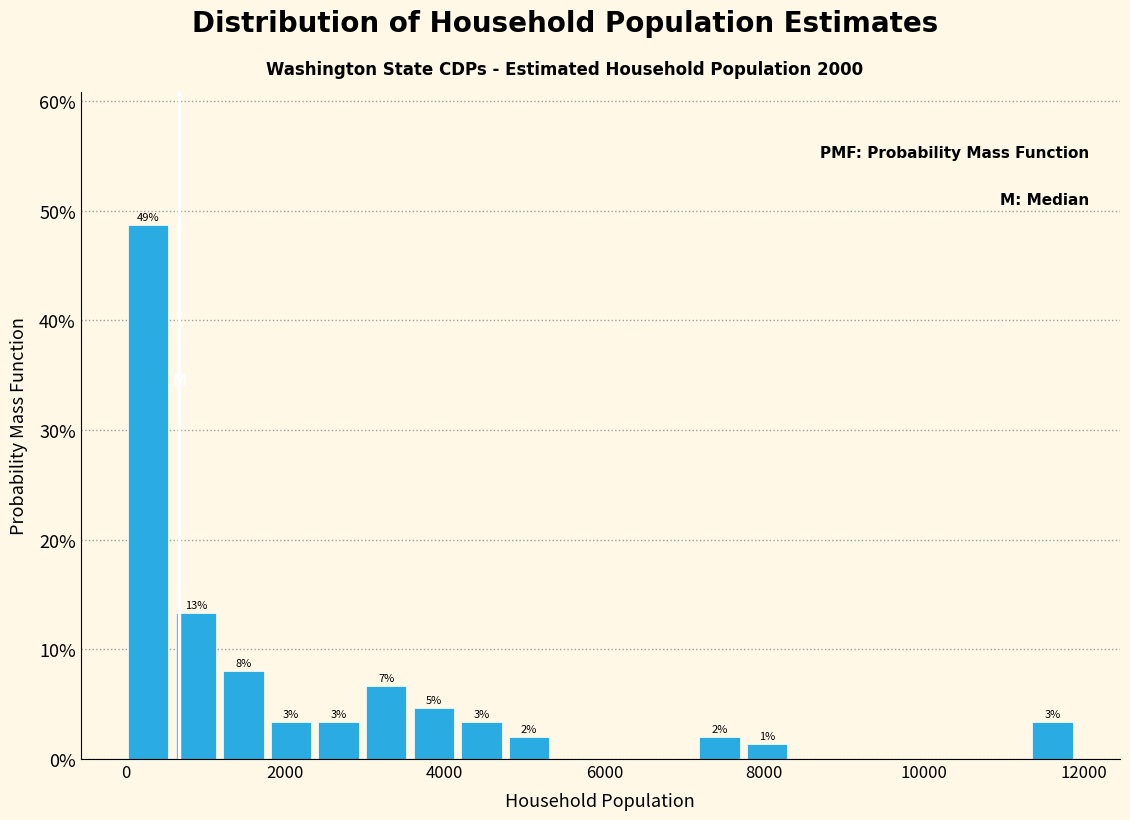

Read against the x-axis, roughly where is the centre of the tallest bar?

200